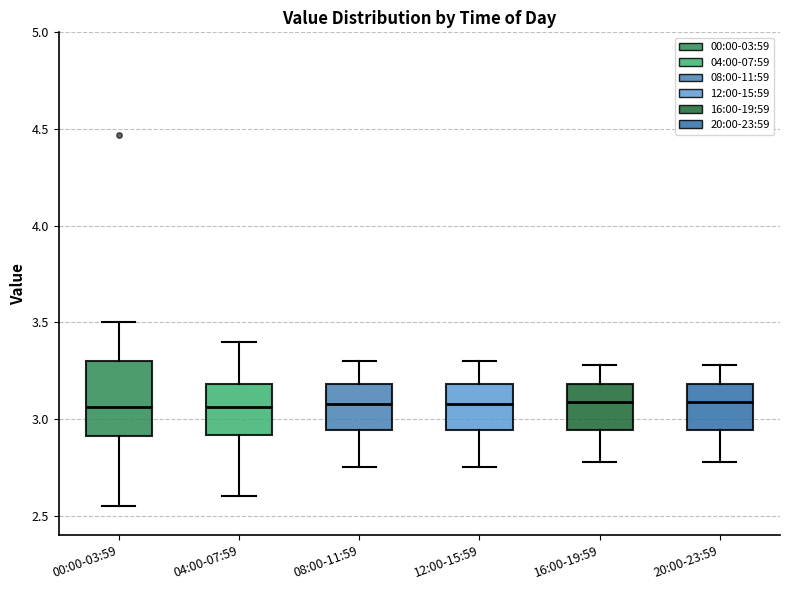

Which box is the tallest, from its lower edge to its upper edge?

00:00-03:59